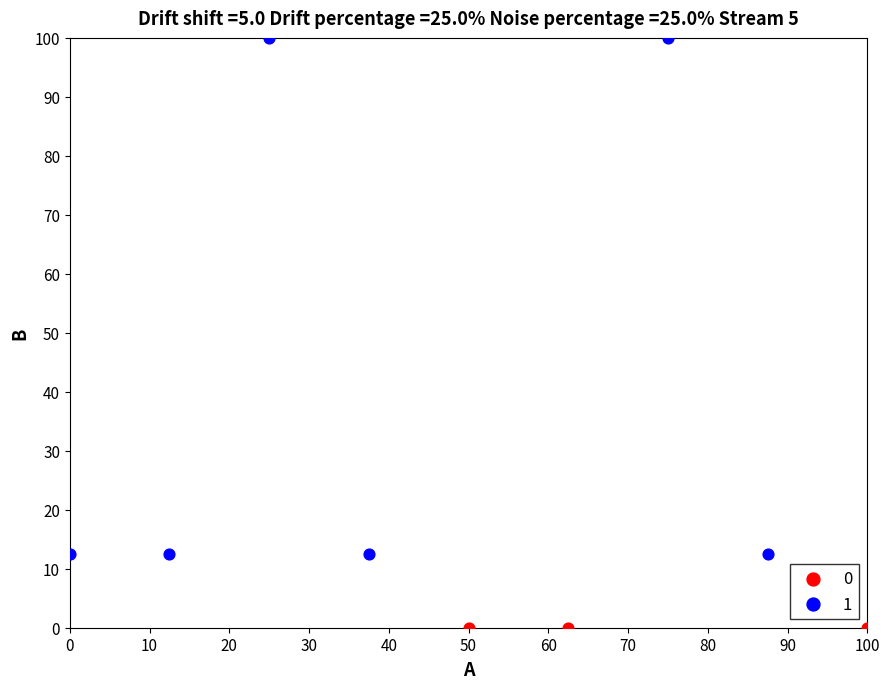

Which series contains the lowest Y value?

0